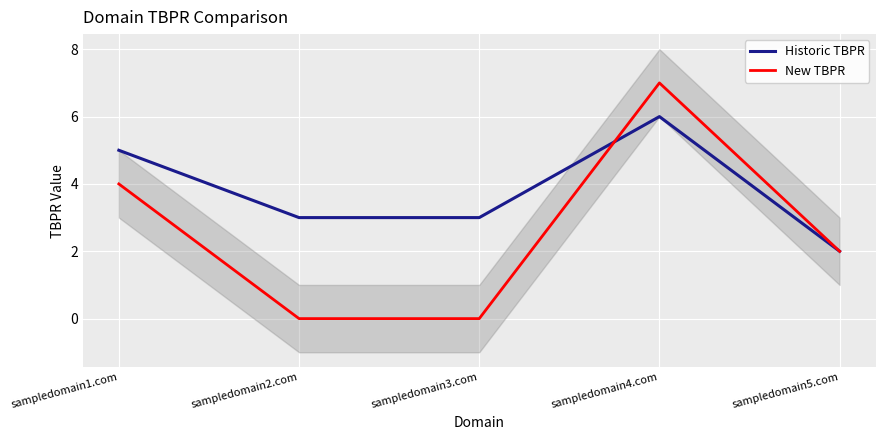

What is the difference between the highest and lowest values at sampledomain3.com?

3